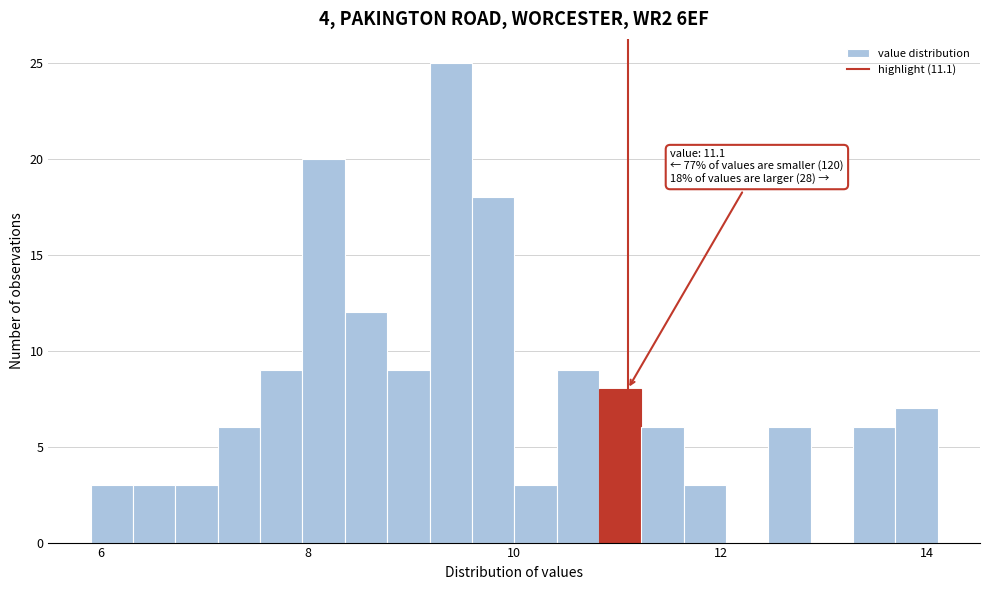

Read against the x-axis, roughly where is the centre of the tallest bar?

9.4